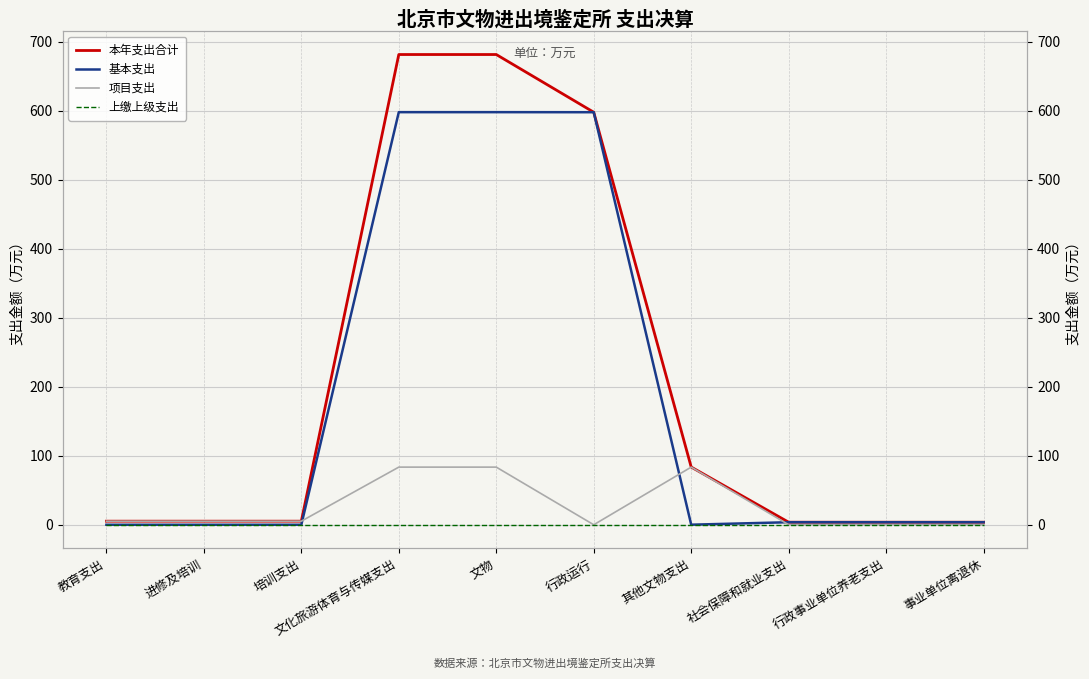

At which category is the sum across all series the highest?

文化旅游体育与传媒支出